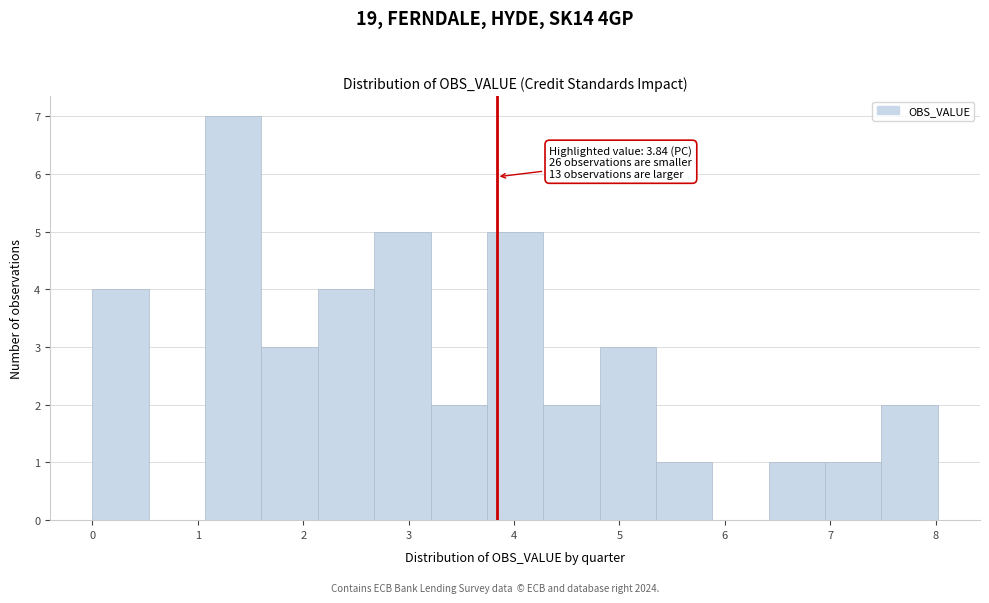

Which range on the x-axis has the tallest bar?

1.1 to 1.6